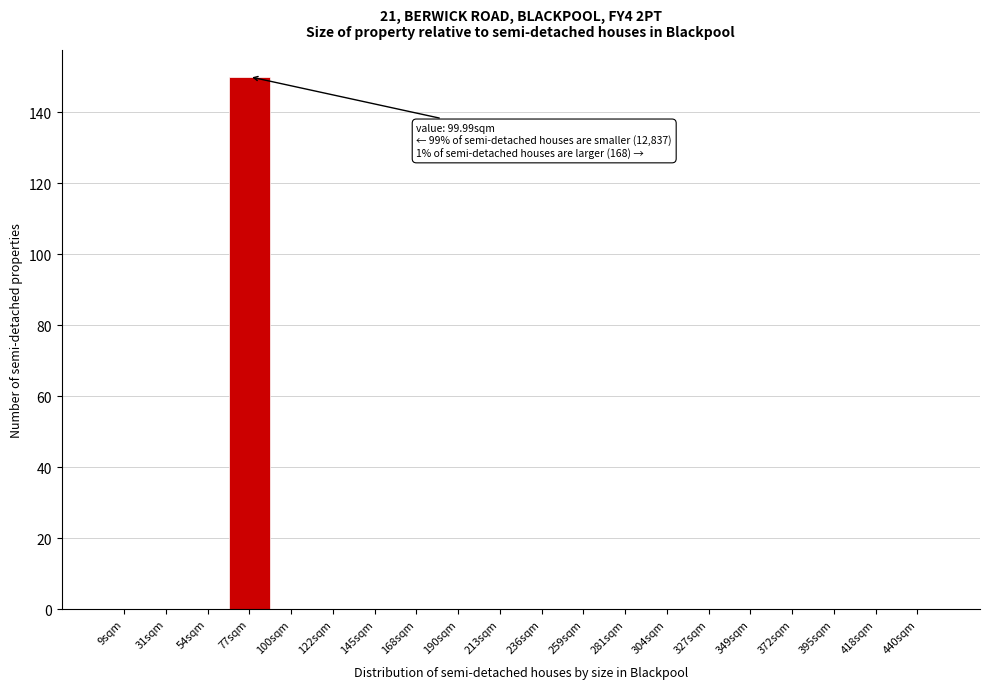

Reading right to left, list all the values displayed in this chart.

440sqm=0	418sqm=0	395sqm=0	372sqm=0	349sqm=0	327sqm=0	304sqm=0	281sqm=0	259sqm=0	236sqm=0	213sqm=0	190sqm=0	168sqm=0	145sqm=0	122sqm=0	100sqm=0	77sqm=150	54sqm=0	31sqm=0	9sqm=0